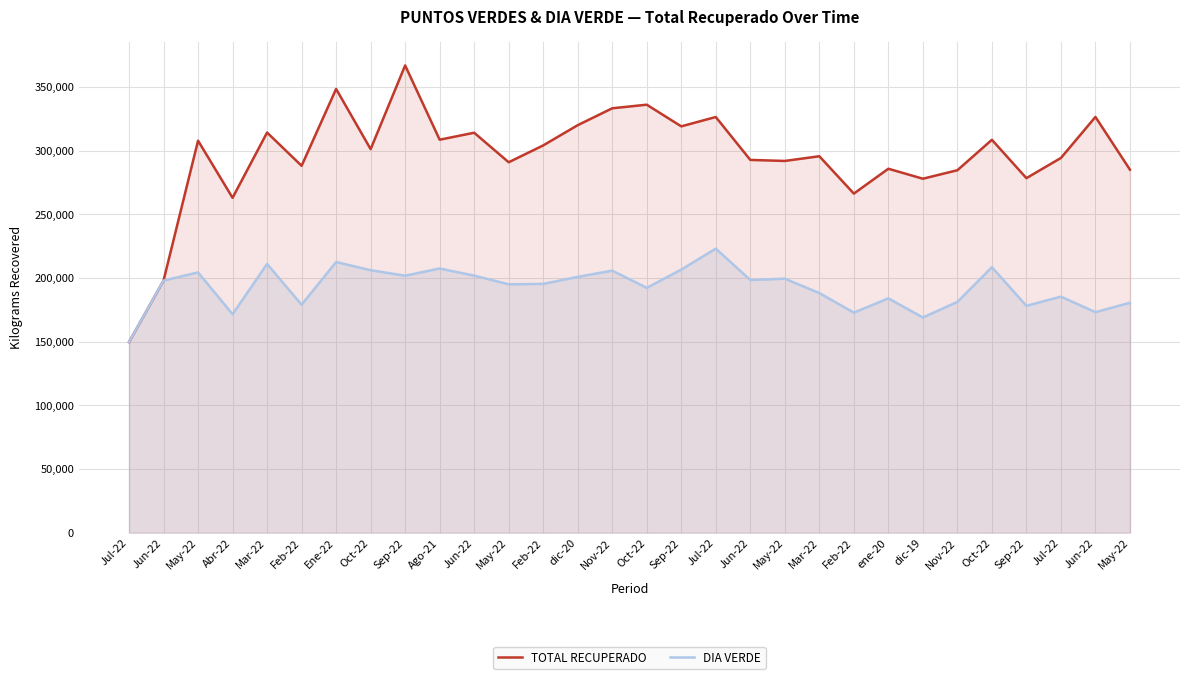

Where is TOTAL RECUPERADO nearest to the value 258227?

Abr-22